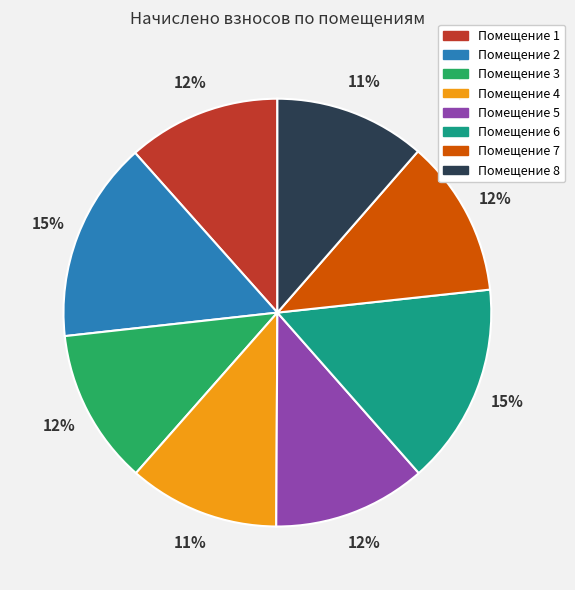

Is it true that Помещение 7 is 2% of the pie?

False